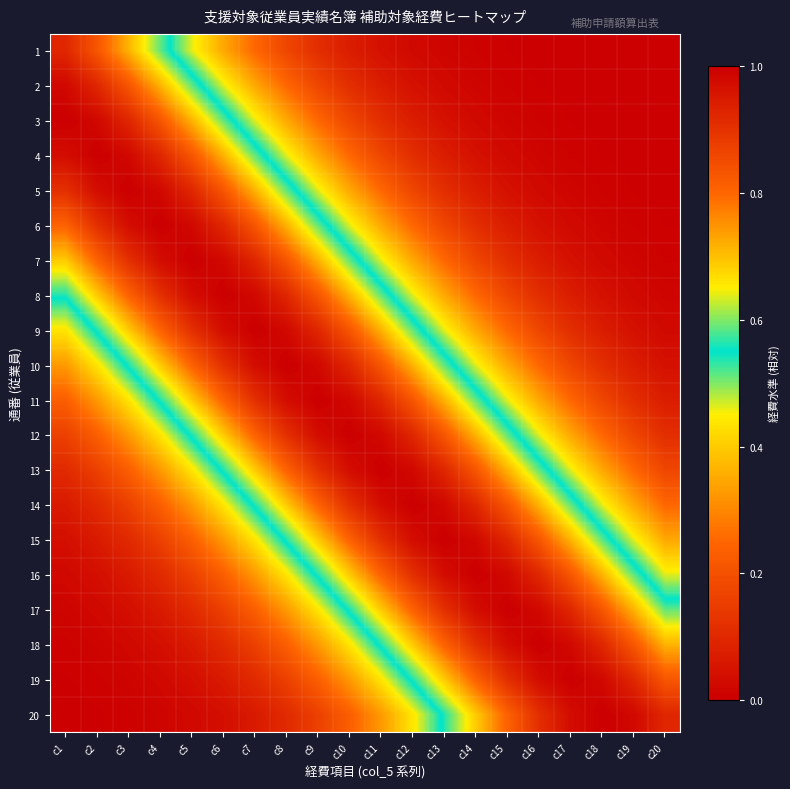

Which series has the largest range (max minus min)?

3